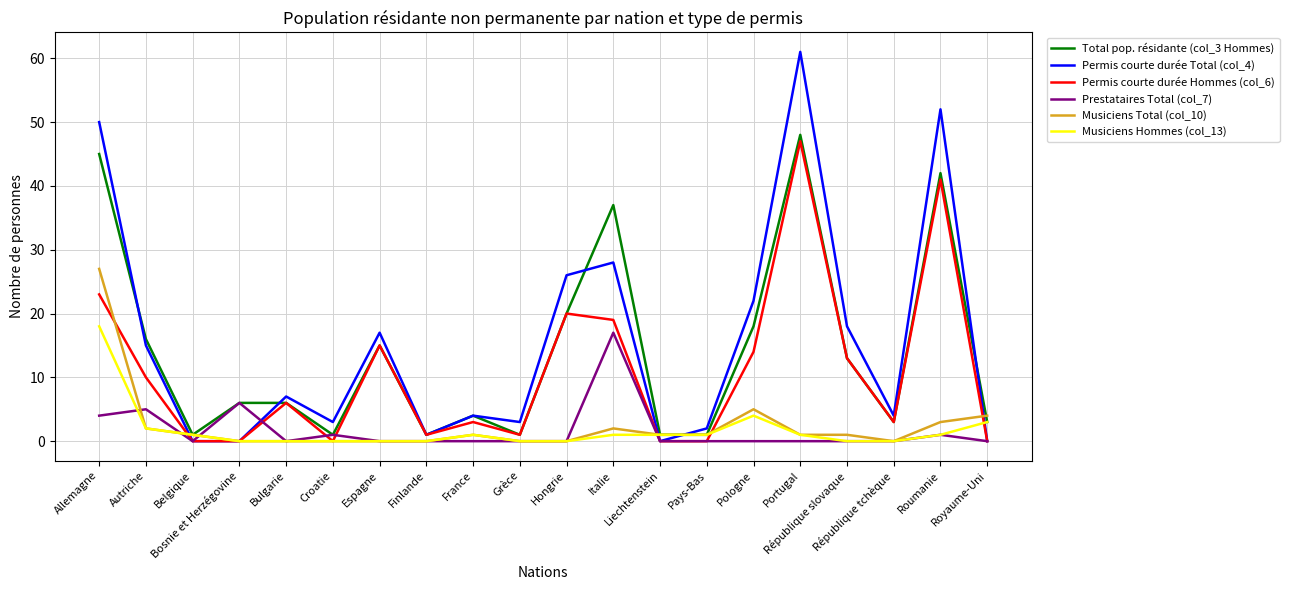

Which series has the largest range (max minus min)?

Permis courte durée Total (col_4)